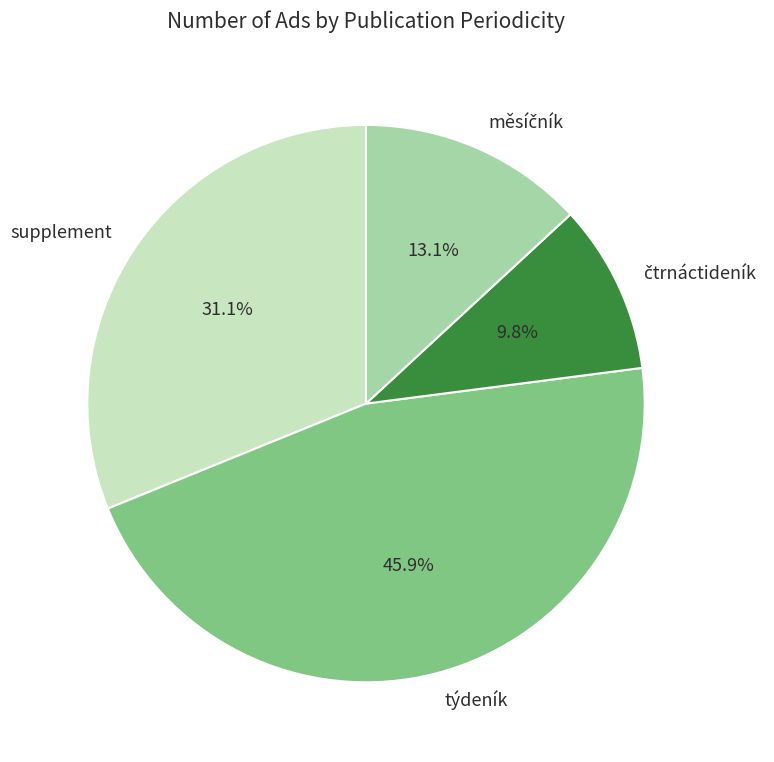

How many segments does this pie chart have?

4